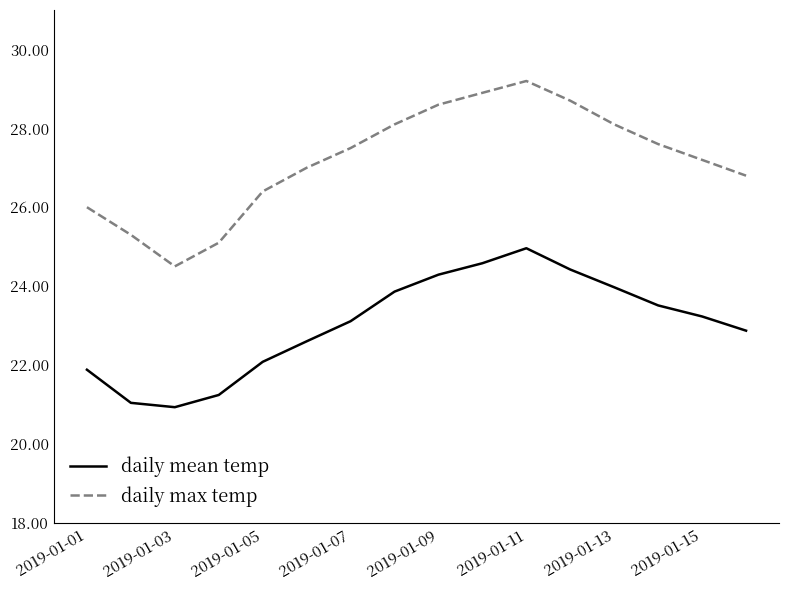

True or false: daily mean temp and daily max temp cross at least once.

False